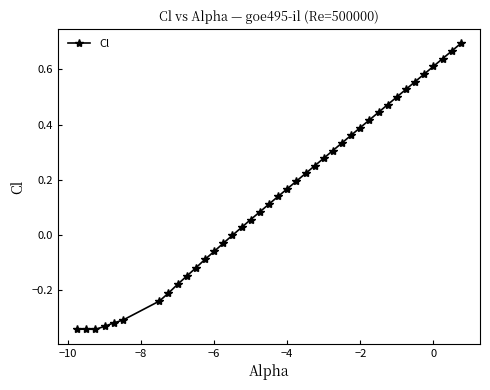

True or false: the data has more than 2 interior local peaks.

False